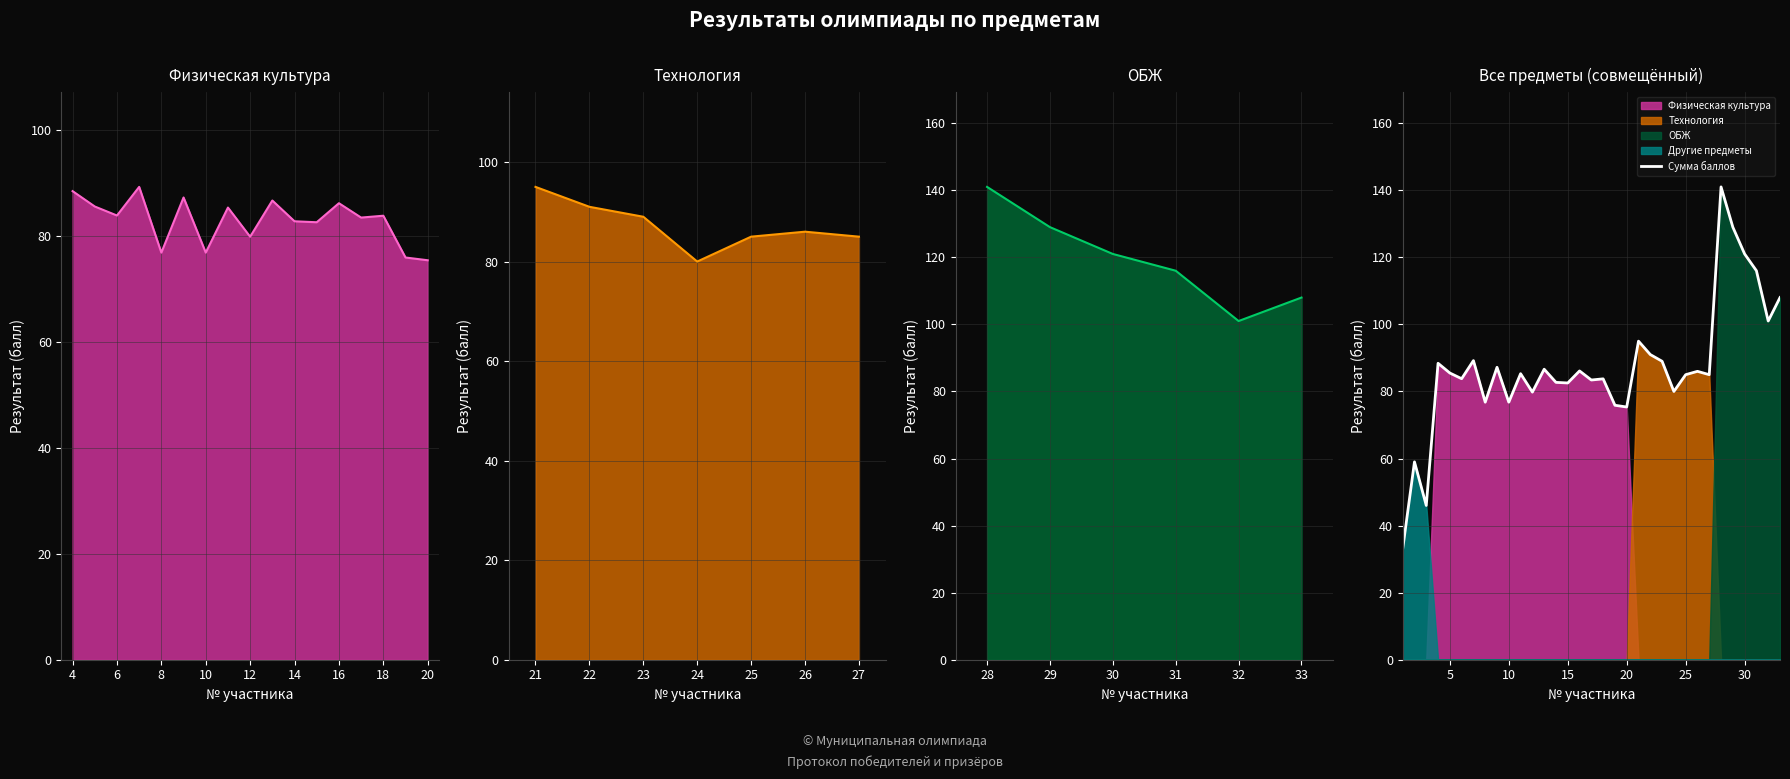

Reading left to right, what are all the values shown in this chart?

Физическая культура: 1=88.4	2=85.5	3=83.8	4=89.2	5=76.8	6=87.2	7=76.8	8=85.3	9=79.8	10=86.6	11=82.7	12=82.5	13=86.1	14=83.4	15=83.8	16=75.9	17=75.4
Технология: 1=95.0	2=91.0	3=89.0	4=80.0	5=85.0	6=86.0	7=85.0	8=0.0	9=0.0	10=0.0	11=0.0	12=0.0	13=0.0	14=0.0	15=0.0	16=0.0	17=0.0
ОБЖ: 1=141.0	2=129.0	3=121.0	4=116.0	5=101.0	6=108.0	7=0.0	8=0.0	9=0.0	10=0.0	11=0.0	12=0.0	13=0.0	14=0.0	15=0.0	16=0.0	17=0.0
Другие предметы: 1=33.0	2=59.0	3=46.0	4=0.0	5=0.0	6=0.0	7=0.0	8=0.0	9=0.0	10=0.0	11=0.0	12=0.0	13=0.0	14=0.0	15=0.0	16=0.0	17=0.0